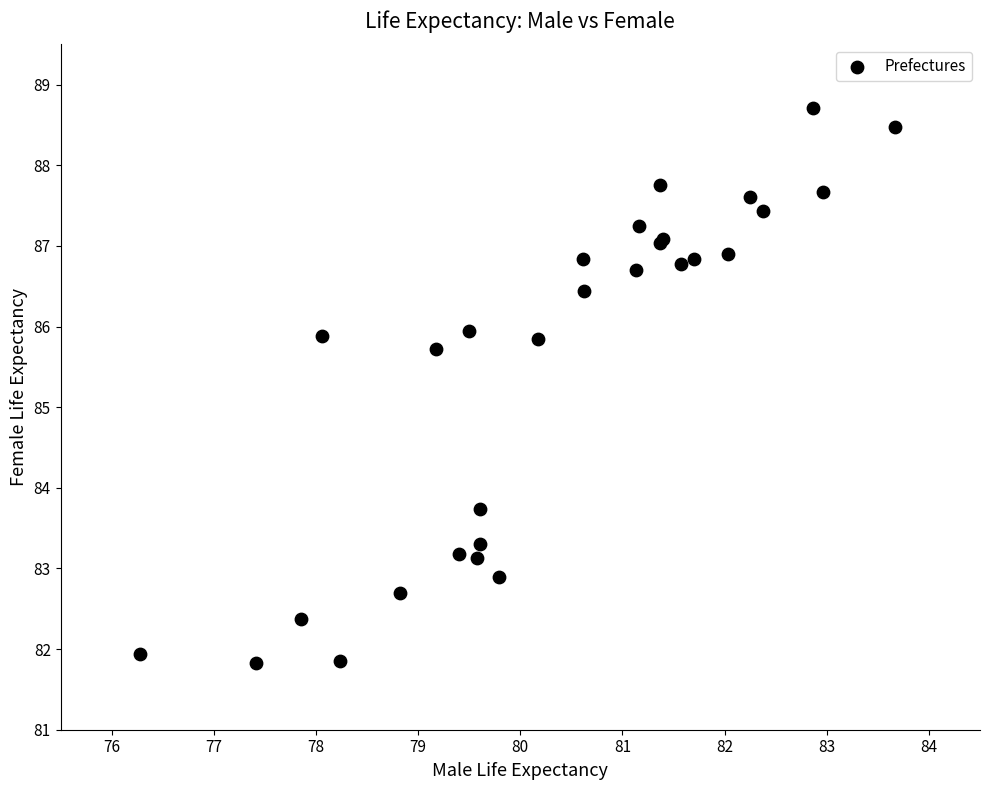

What Y value in the scatter plot is closest to 85?

85.7